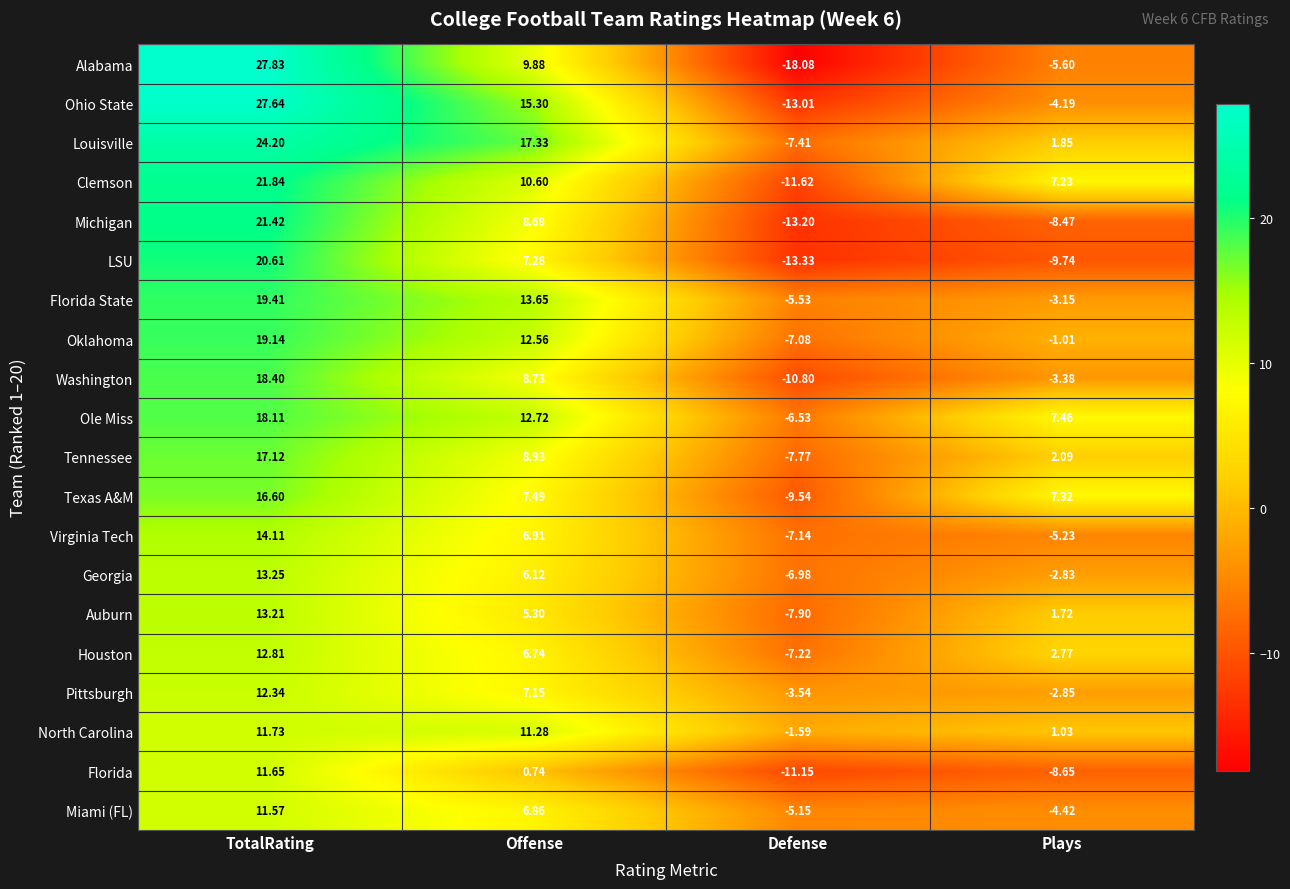

List the labels in order of Florida State value, largest first.

TotalRating, Offense, Plays, Defense